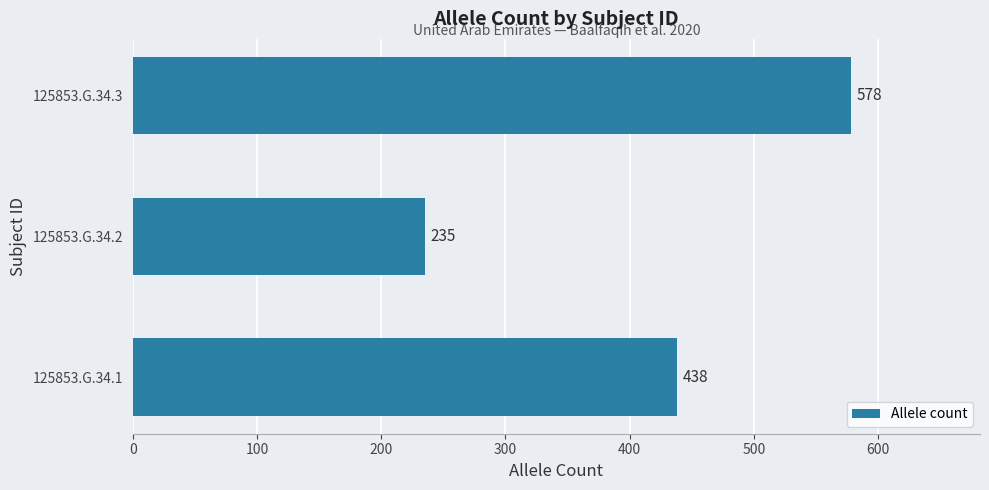

What is the average value?

417